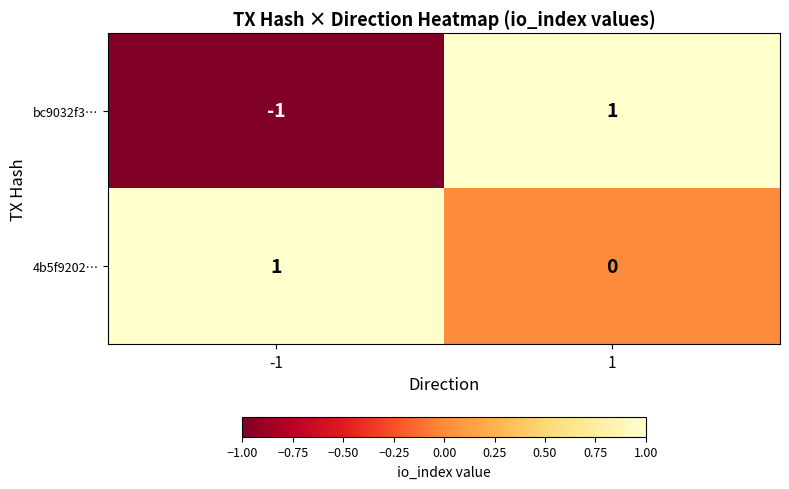

Is the value of bc9032f3… at 1 greater than the value of 4b5f9202… at 1?

Yes